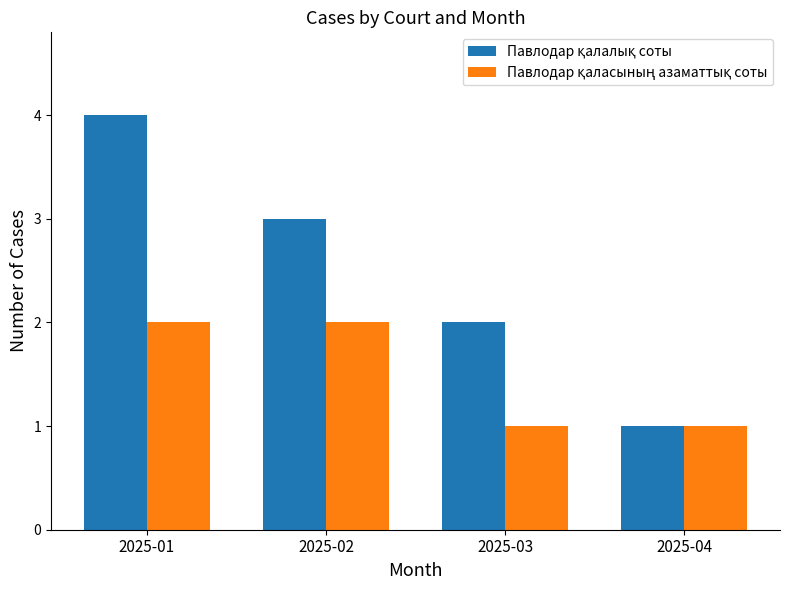

Which category has the highest value across all series?

2025-01